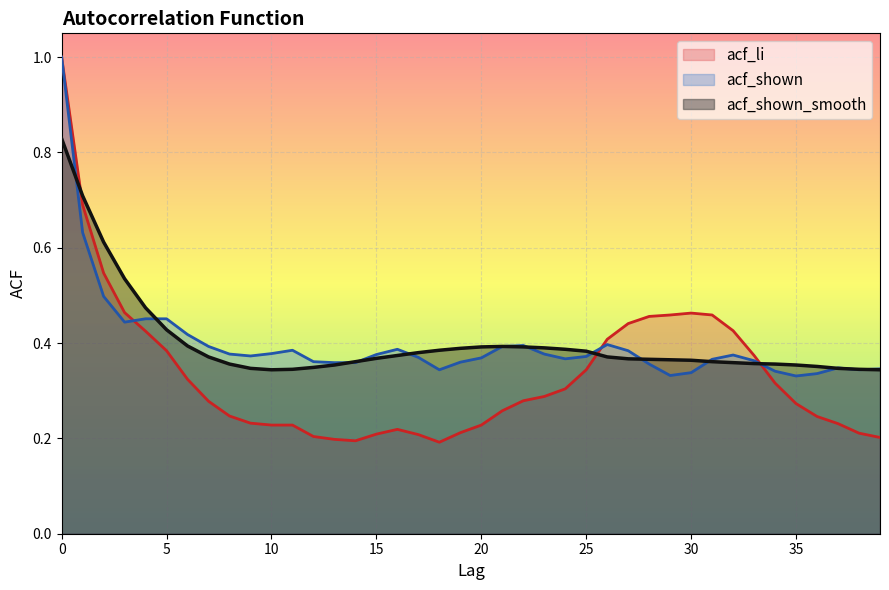

What is the difference between the acf_li values at 10 and 32?

0.2